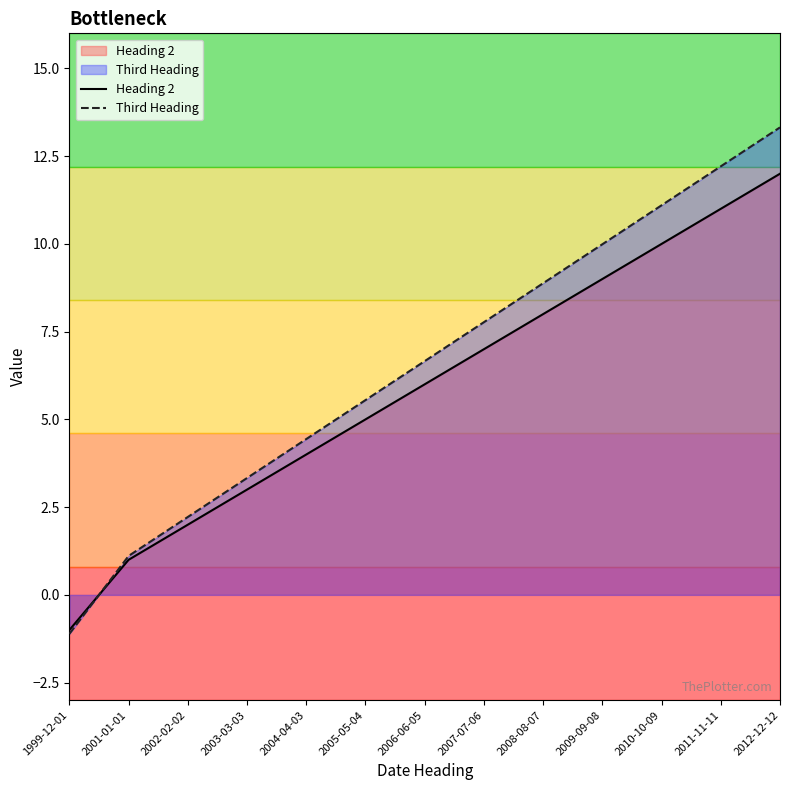

Which has a higher value, 2008-08-07 or 1999-12-01?

2008-08-07